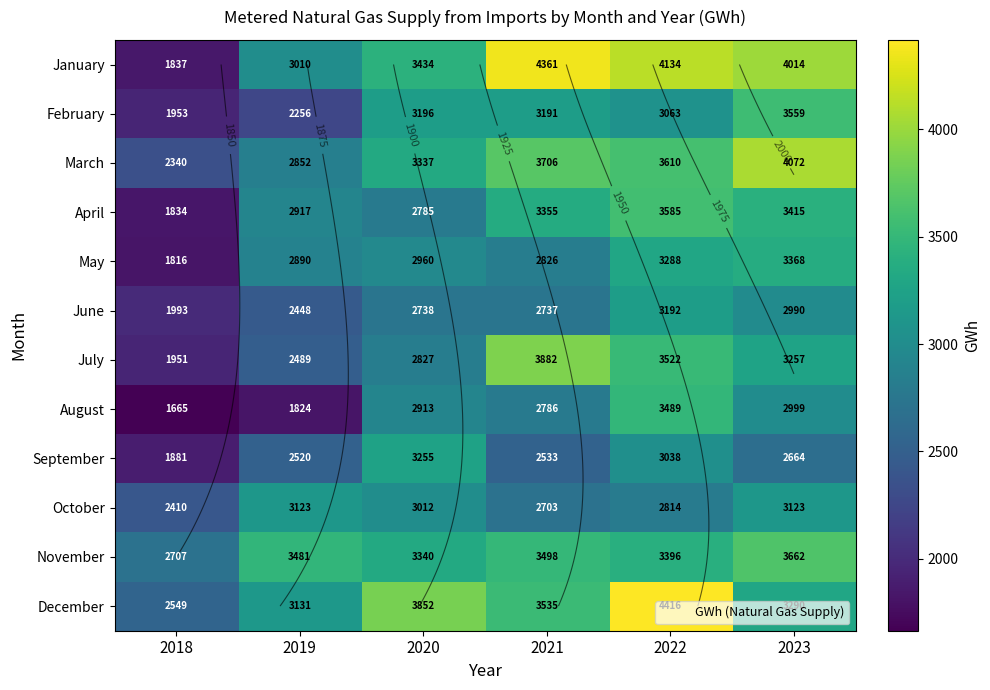

What is the total value across all series at 2023?

40413